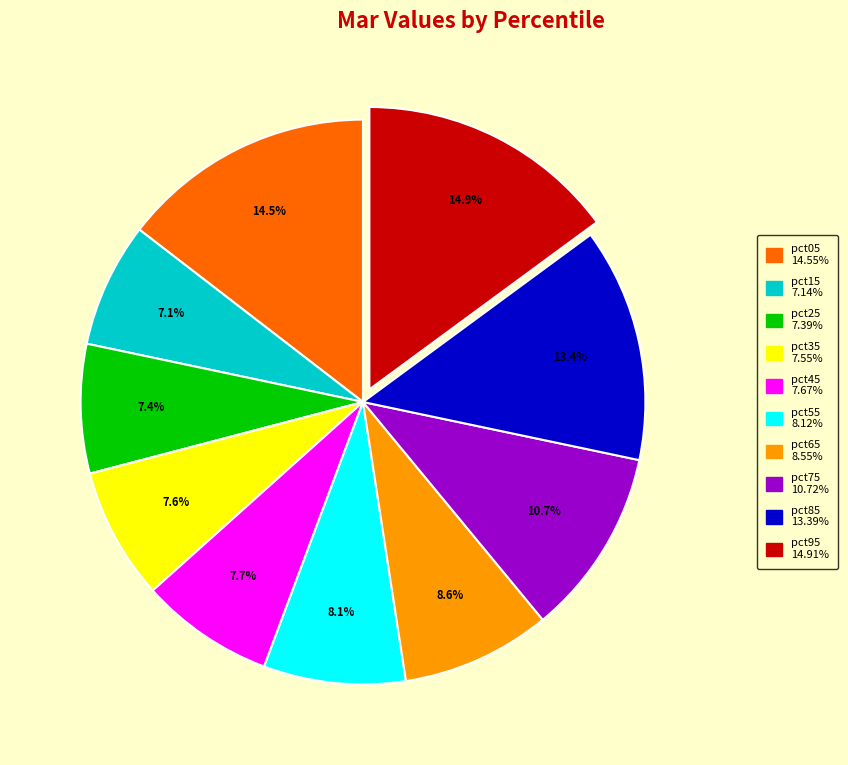

To the nearest percent, what is the combined percentage of pct35 and pct95?

22%